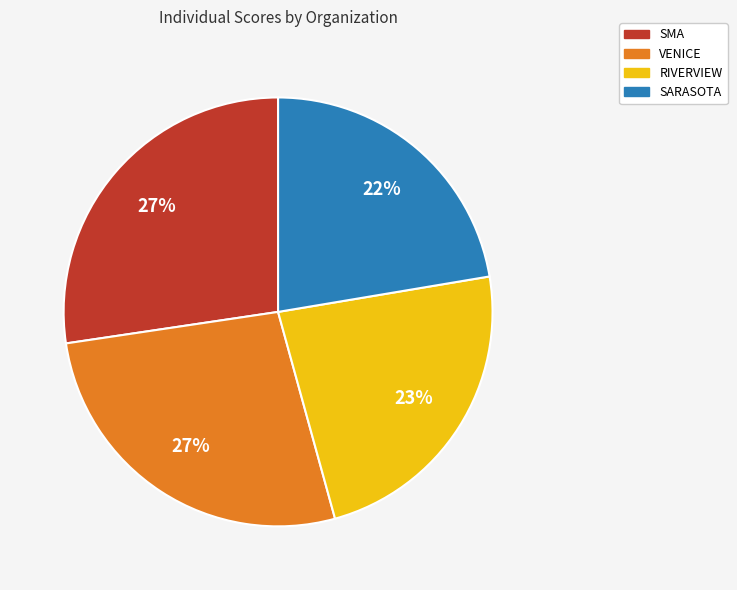

What percentage is the SMA slice, to the nearest percent?

27%